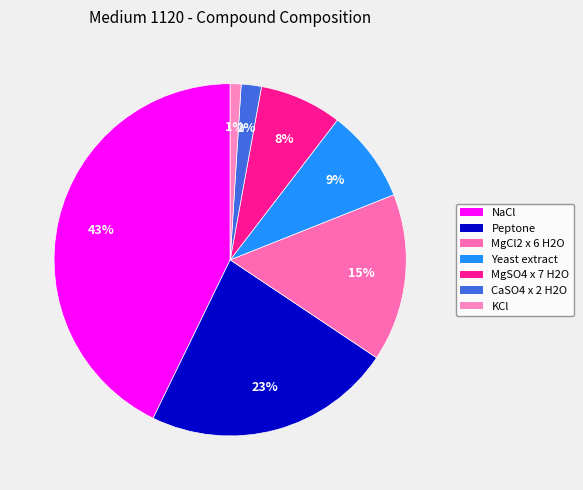

Is CaSO4 x 2 H2O the majority of the pie?

No